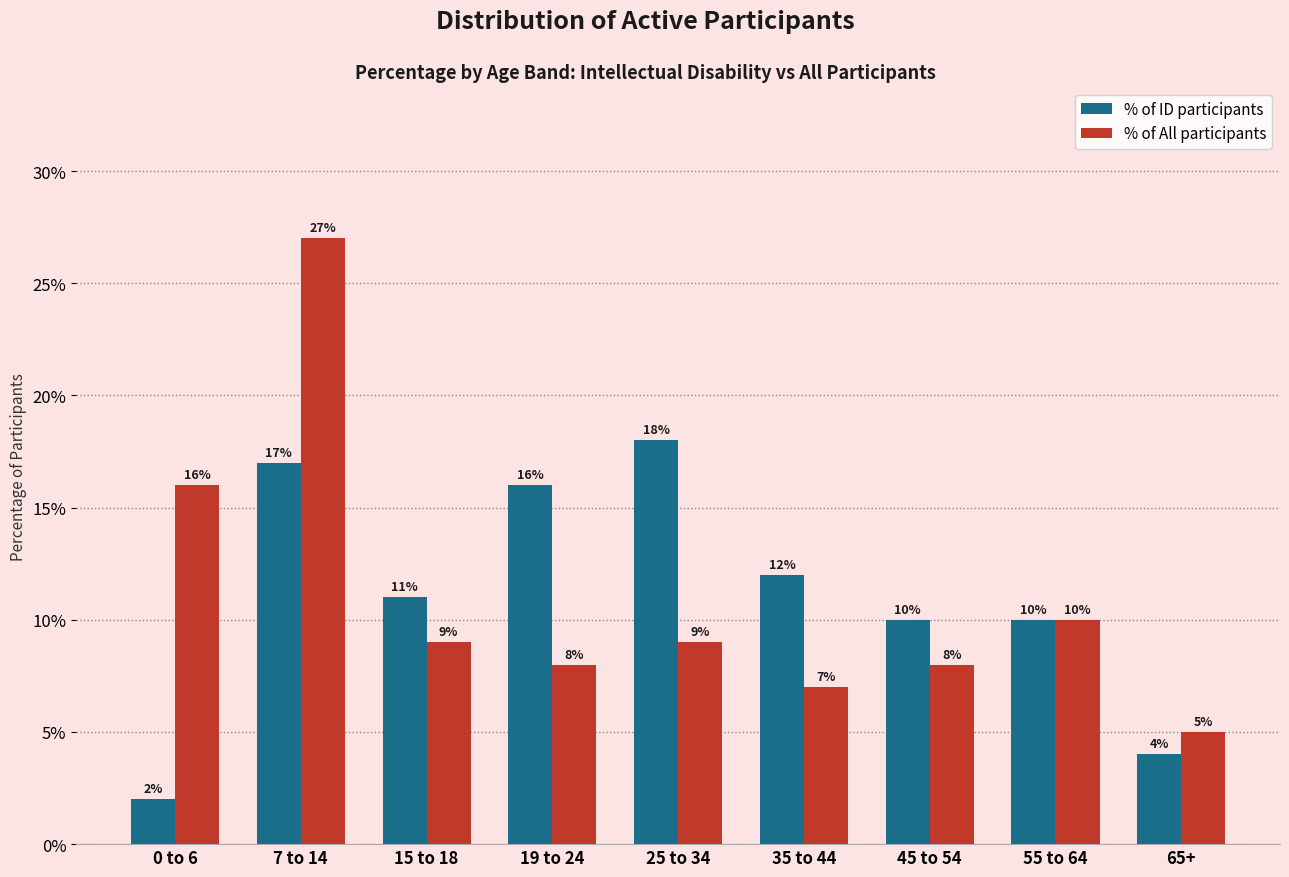

How many data points does each series have?

9